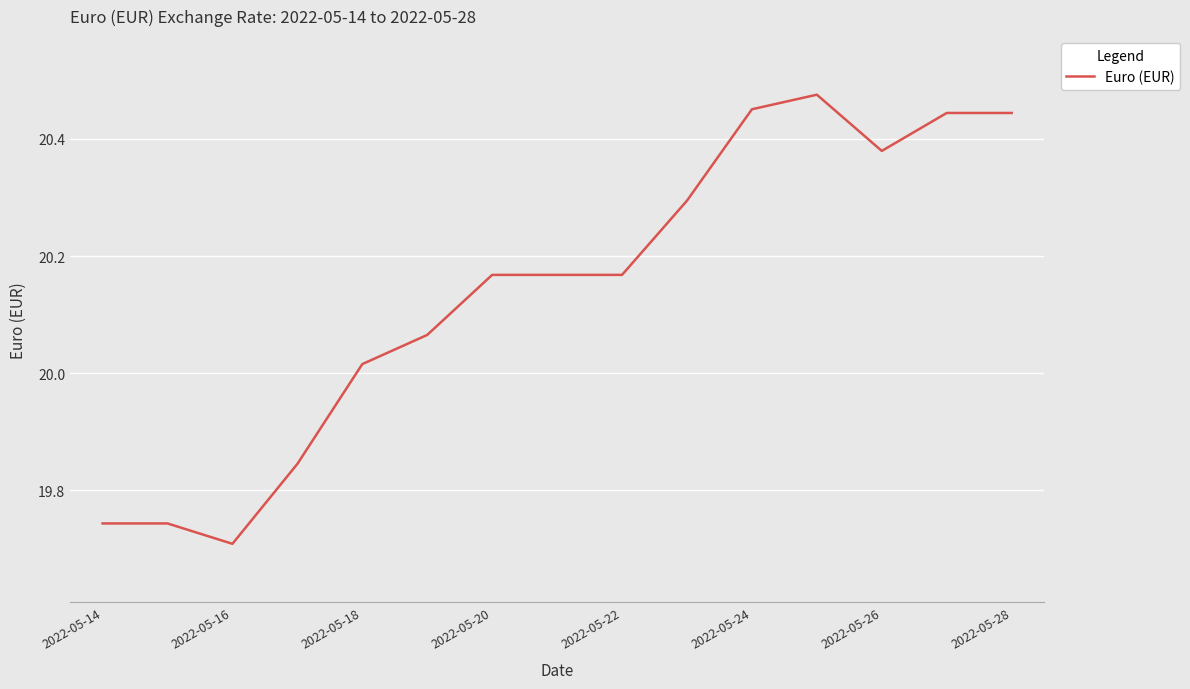

What is the difference between the maximum and minimum values?

0.8